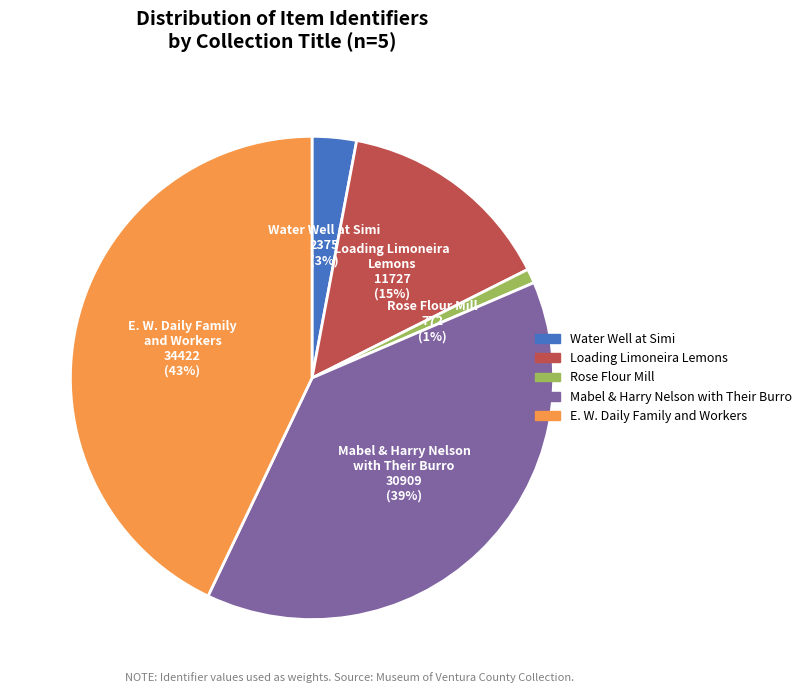

To the nearest percent, what is the difference between the largest and smallest slice percentages?

42%